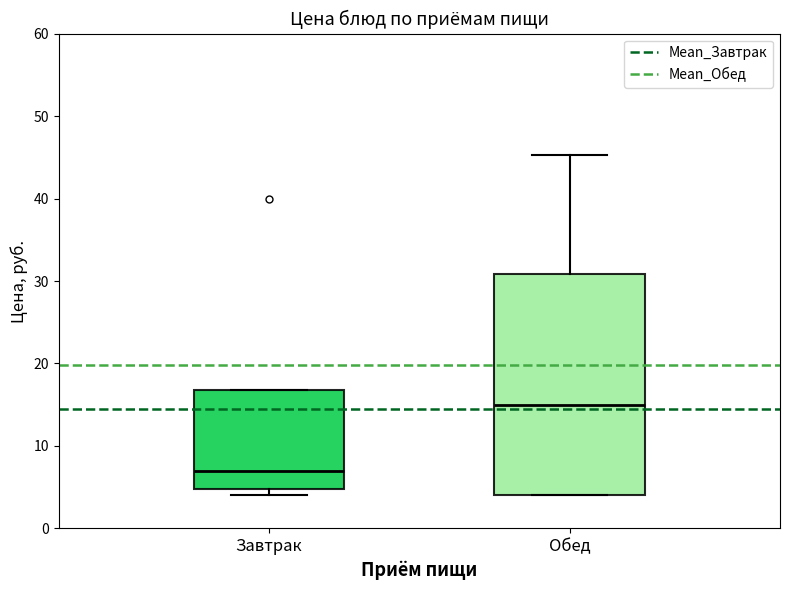

Reading left to right, transcribe this box plot: for each box, give where its median line is, the range the box spans, and where its two whiskers end, as read against the y-axis. The values are not printed on the chart, so give them approximately, as read against the axis.

Завтрак: median 7, box 5 to 17, whiskers 4 to 17
Обед: median 15, box 4 to 31, whiskers 4 to 45